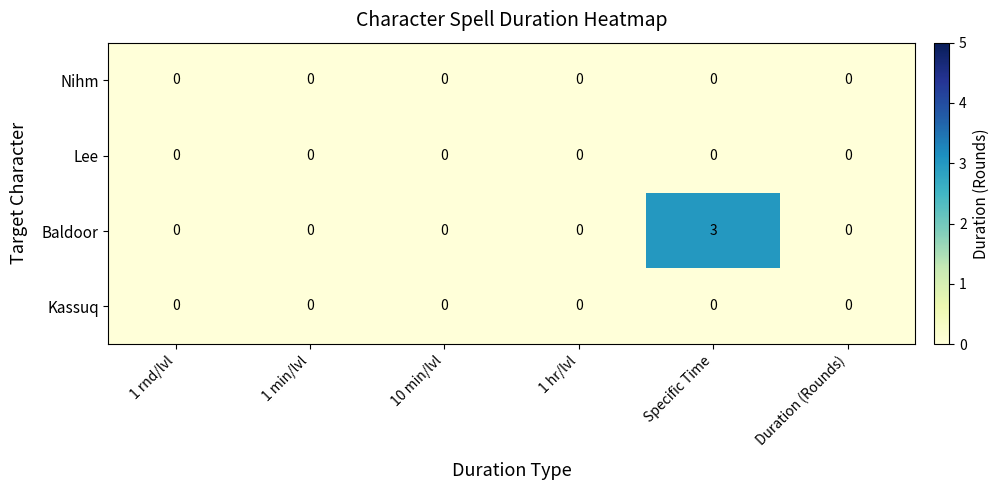

Reading right to left, list all the values displayed in this chart.

Nihm: 0	0	0	0	0	0
Lee: 0	0	0	0	0	0
Baldoor: 0	3	0	0	0	0
Kassuq: 0	0	0	0	0	0